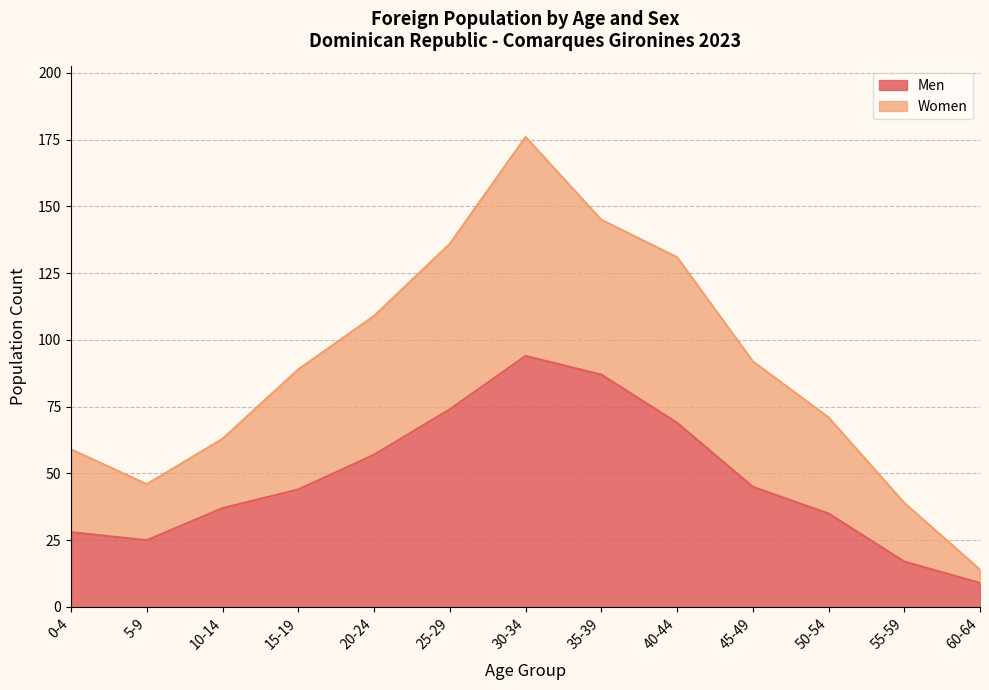

How many data points in Women are above 89?

6